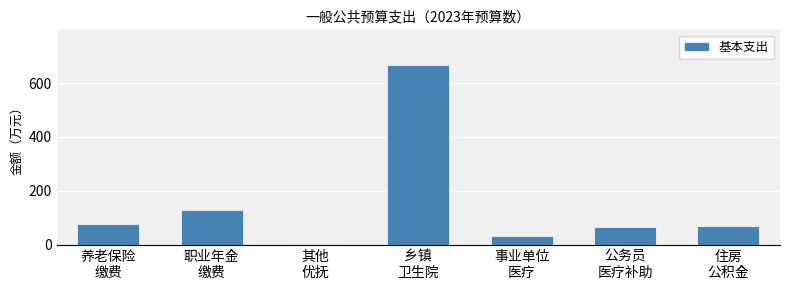

Reading left to right, transcribe all the data shown in this chart.

76.4	127.6	4.8	665.7	34.0	64.8	68.5